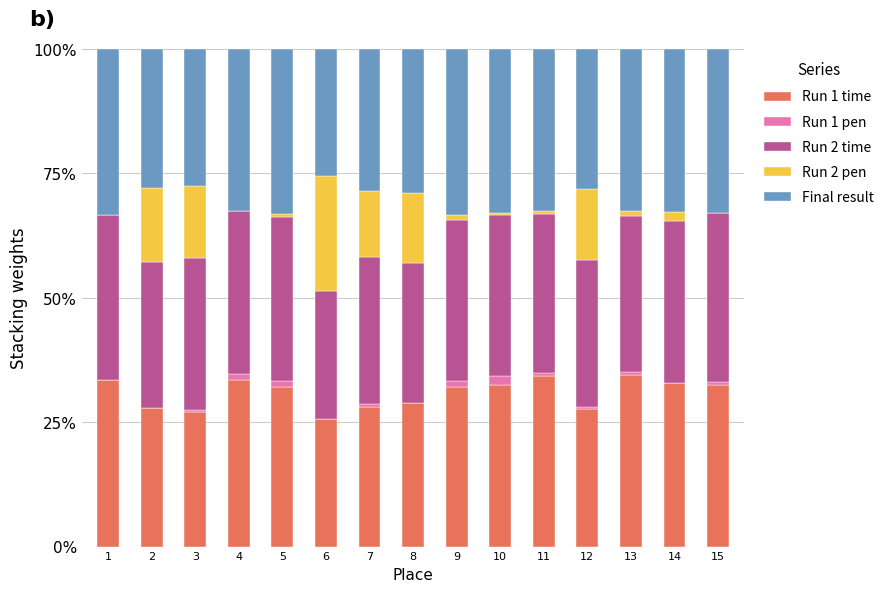

True or false: Run 1 time has a value of 28.9 at 8.

True